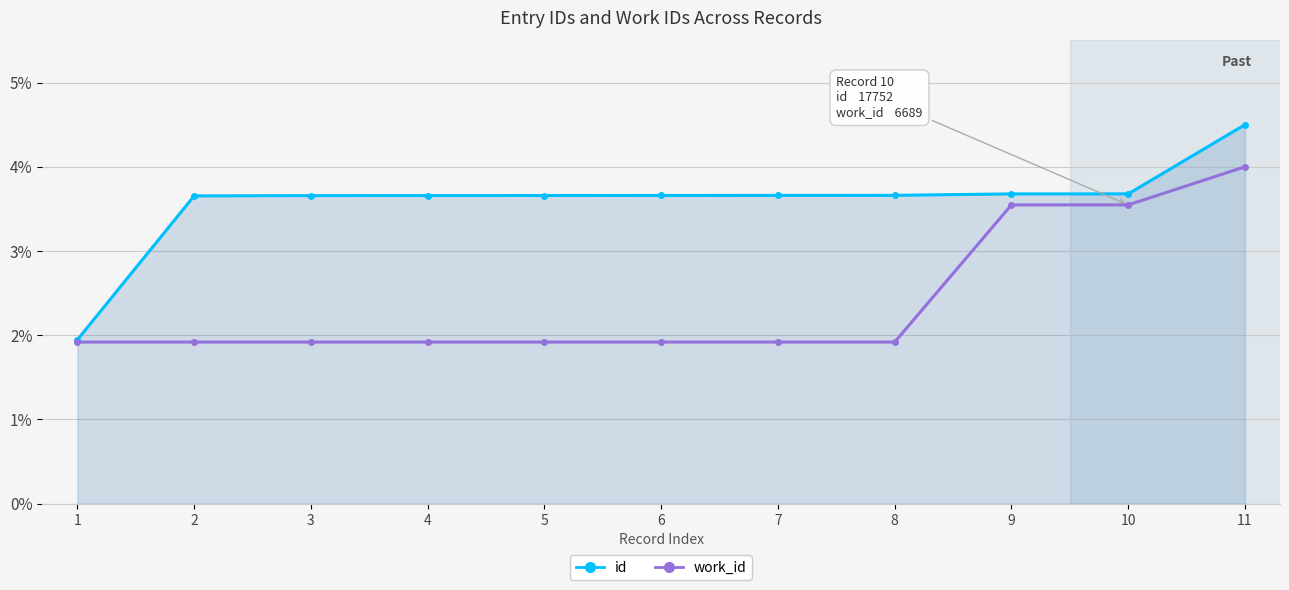

What is the total value across all series at 4?

5.6